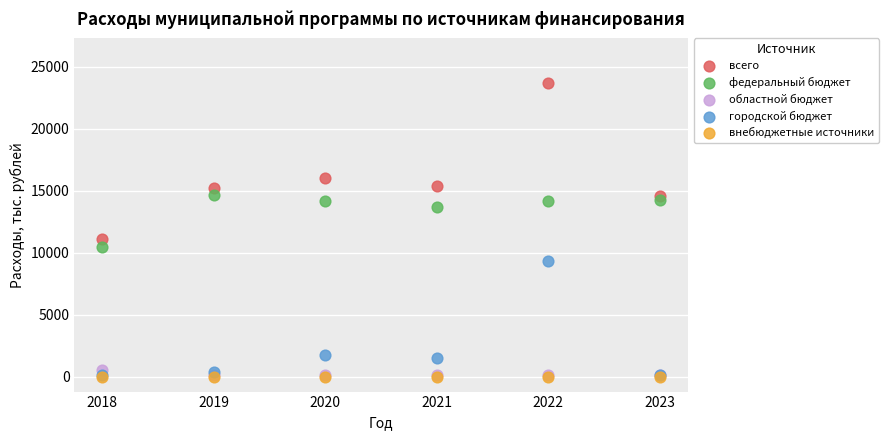

What are all the series names shown in the legend?

всего, федеральный бюджет, областной бюджет, городской бюджет, внебюджетные источники